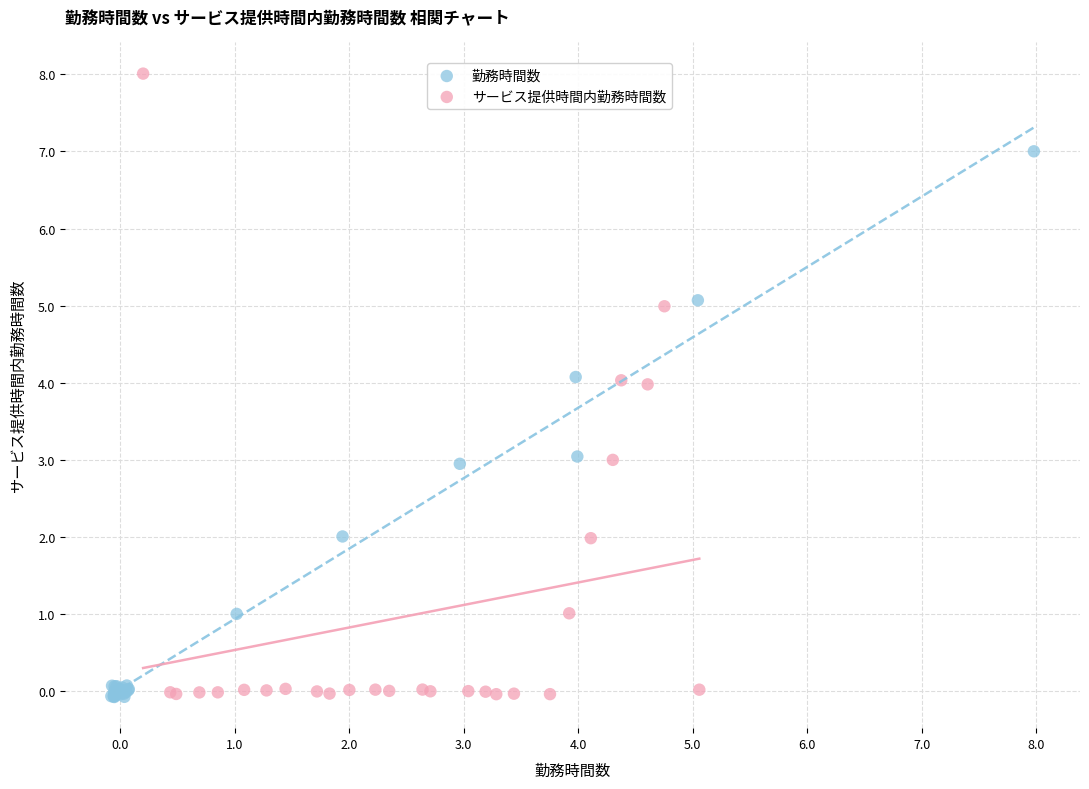

Which series has the largest Y range (max minus min)?

サービス提供時間内勤務時間数